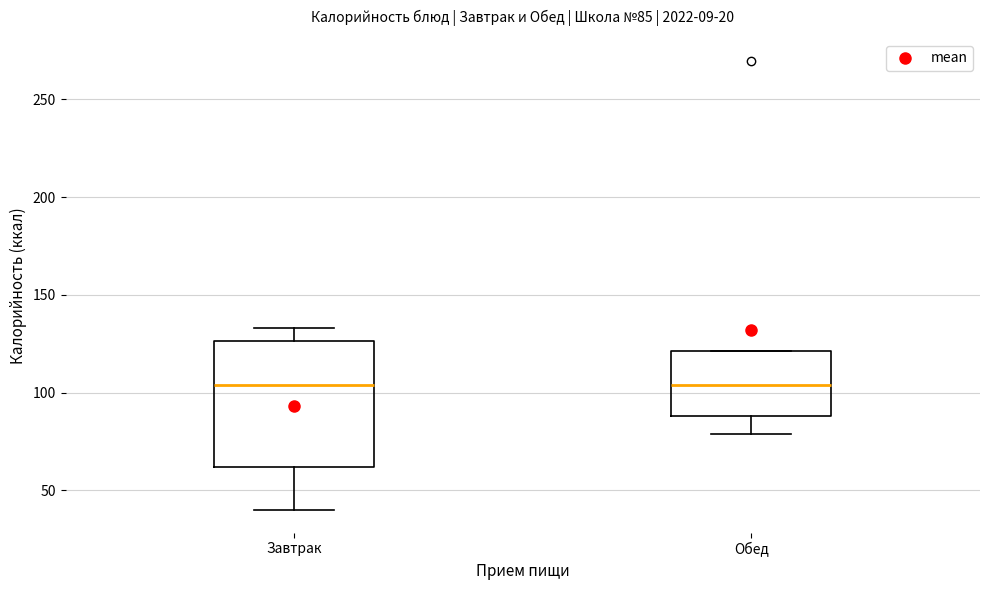

Which box is the tallest, from its lower edge to its upper edge?

Завтрак